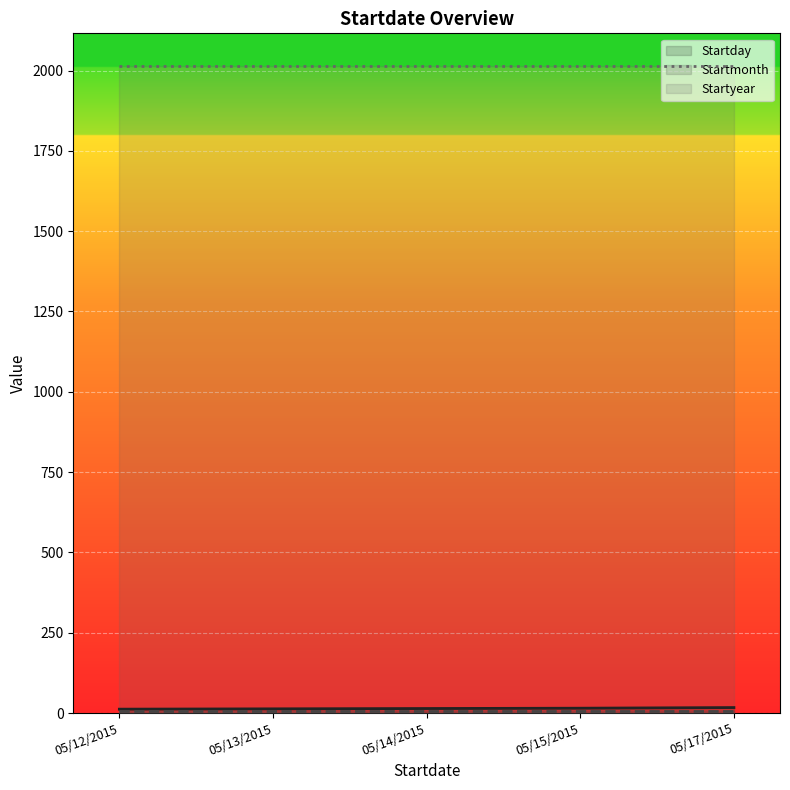

True or false: Startmonth has a value of 2 at 05/17/2015.

False